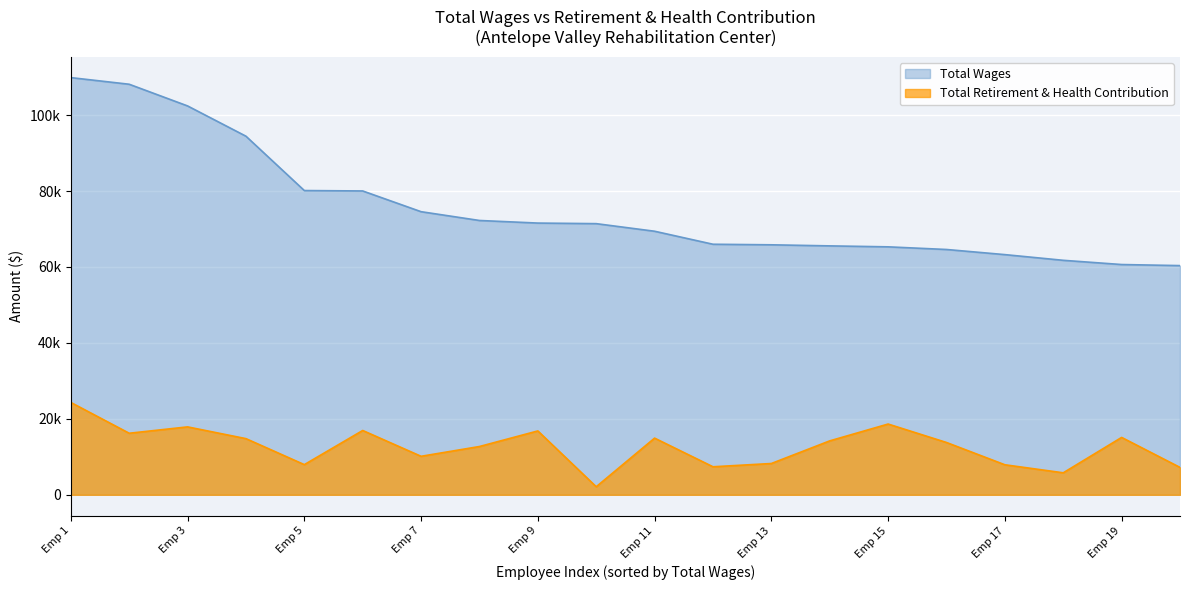

True or false: Total Retirement & Health Contribution and Total Wages intersect in this chart.

False